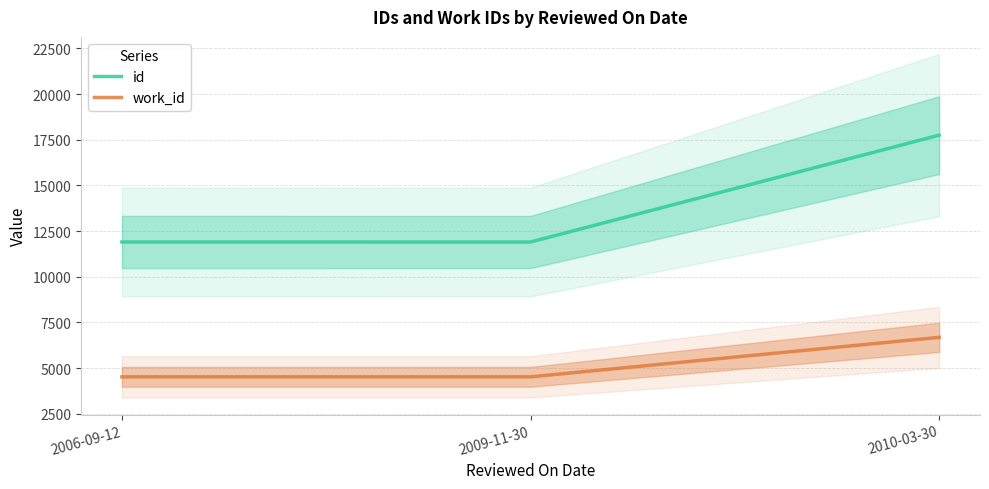

Where does the id series first go above 11904?

2010-03-30